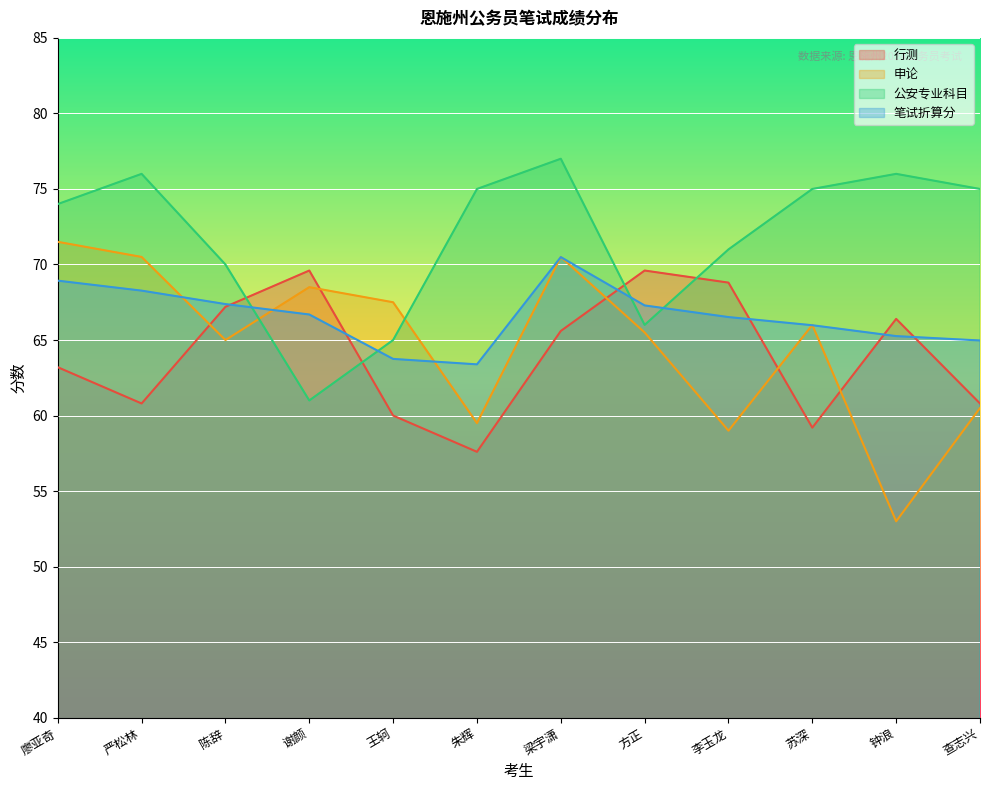

What is the maximum value for 公安专业科目?

77.0